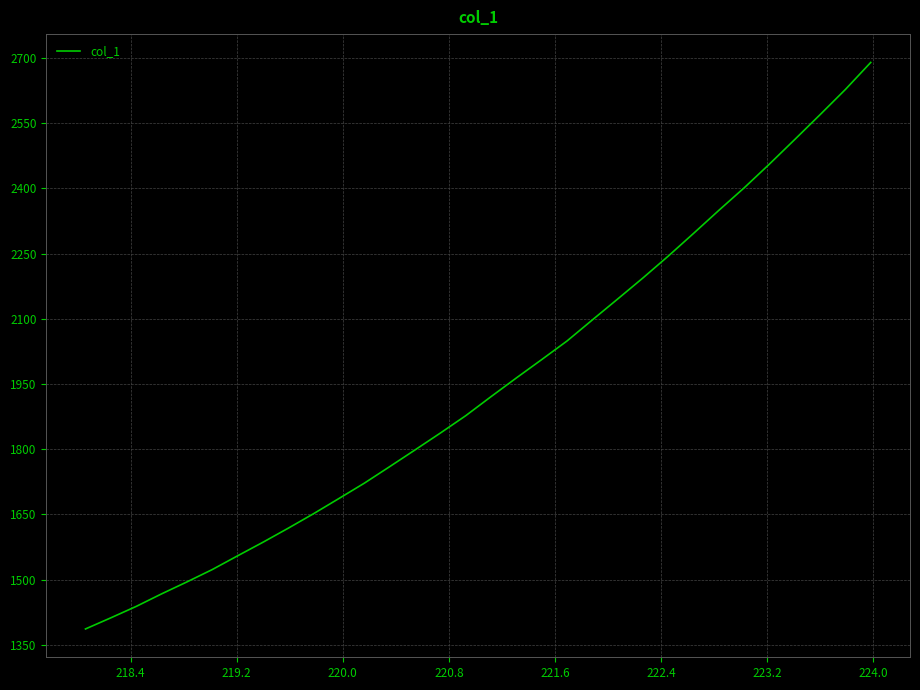

Reading right to left, transcribe all the data shown in this chart.

2689.7	2627.6	2569.6	2512.6	2456.0	2401.3	2349.5	2296.5	2244.1	2193.9	2145.3	2097.3	2048.8	2006.0	1963.8	1920.7	1876.9	1837.0	1798.2	1759.7	1721.7	1686.5	1651.6	1618.2	1585.8	1554.5	1522.9	1494.4	1466.9	1438.1	1411.8	1386.2